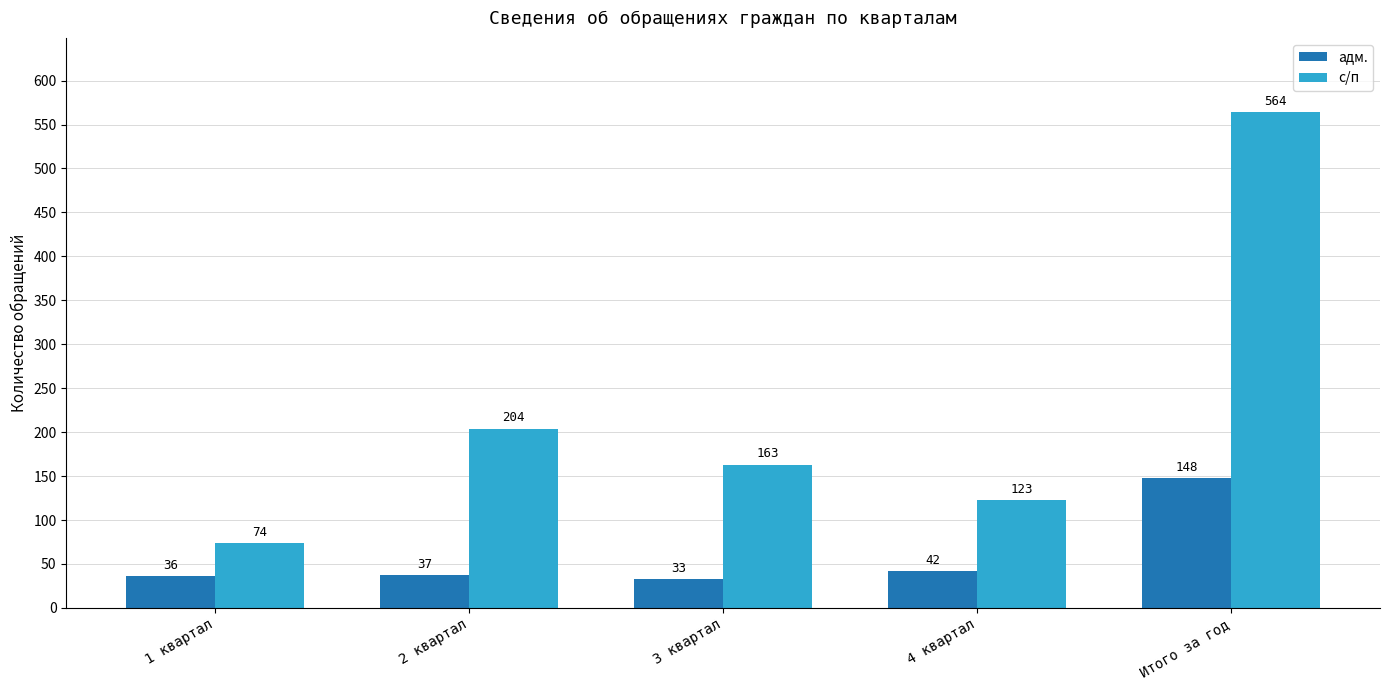

At how many categories does at least one series exceed 411?

1